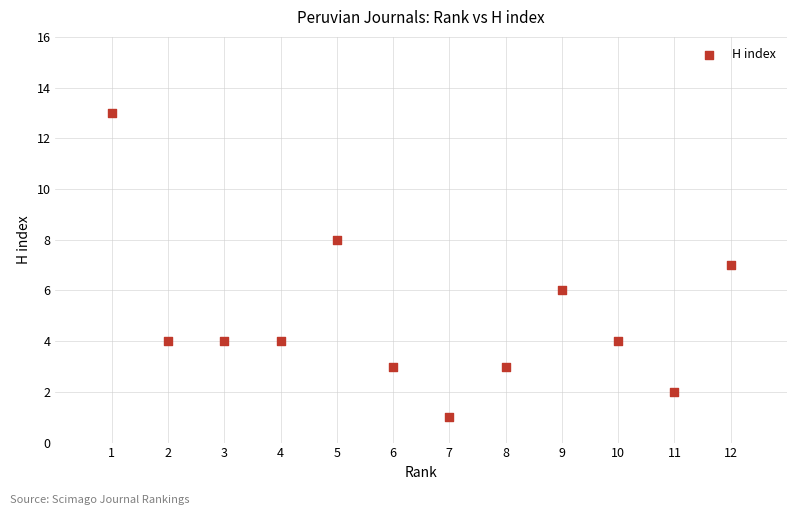

What is the average Y value?

5